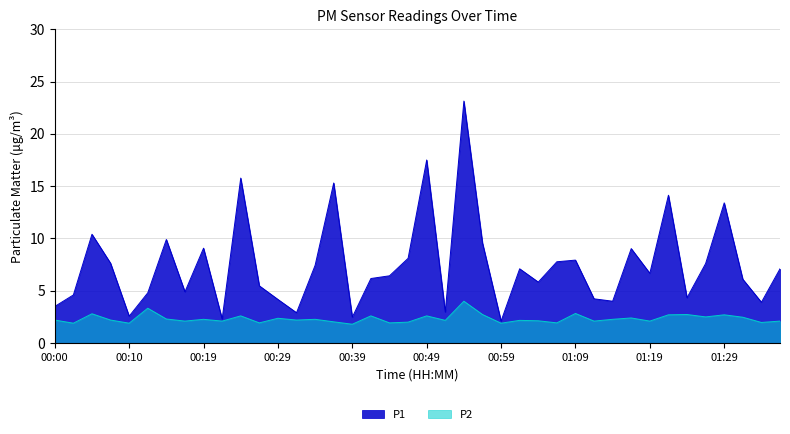

Rank the series by their maximum value, from highest to lowest.

P1, P2